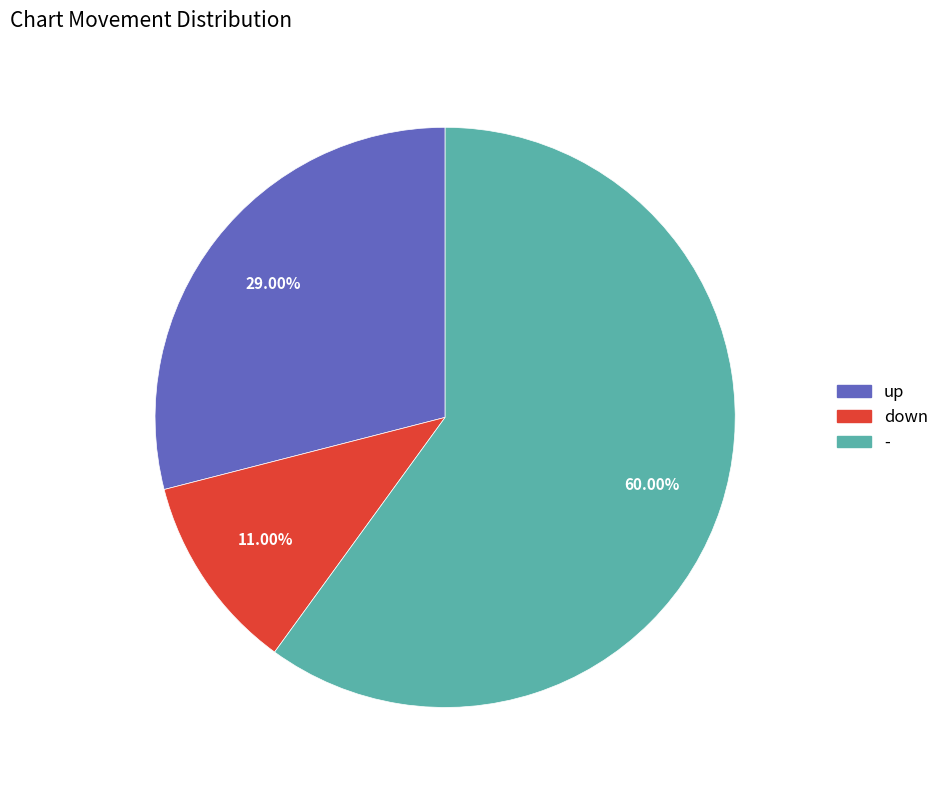

How many segments does this pie chart have?

3